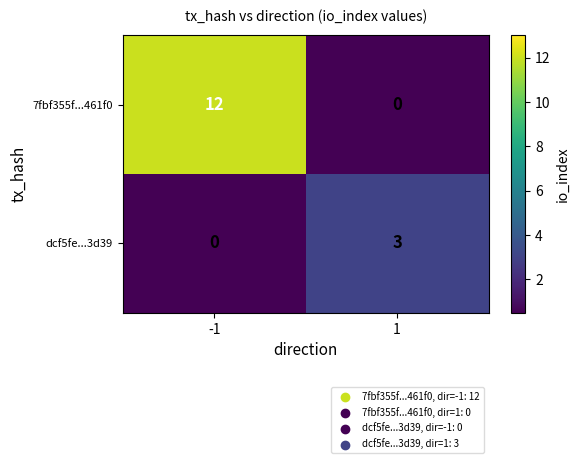

What is the difference between the highest and lowest values at -1?

12